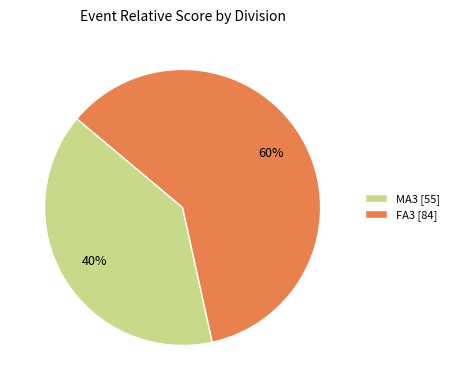

True or false: MA3 [55] accounts for 45% of the total.

False